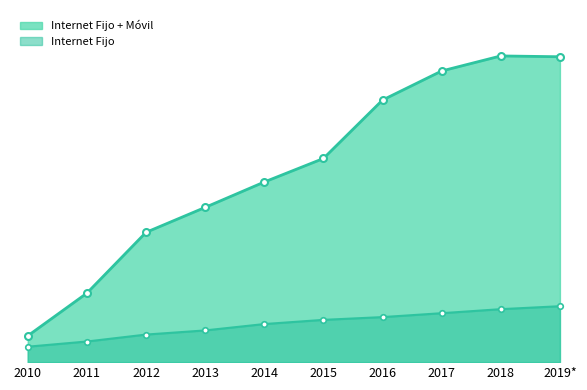

True or false: Internet Fijo and Internet Movil cross at least once.

False